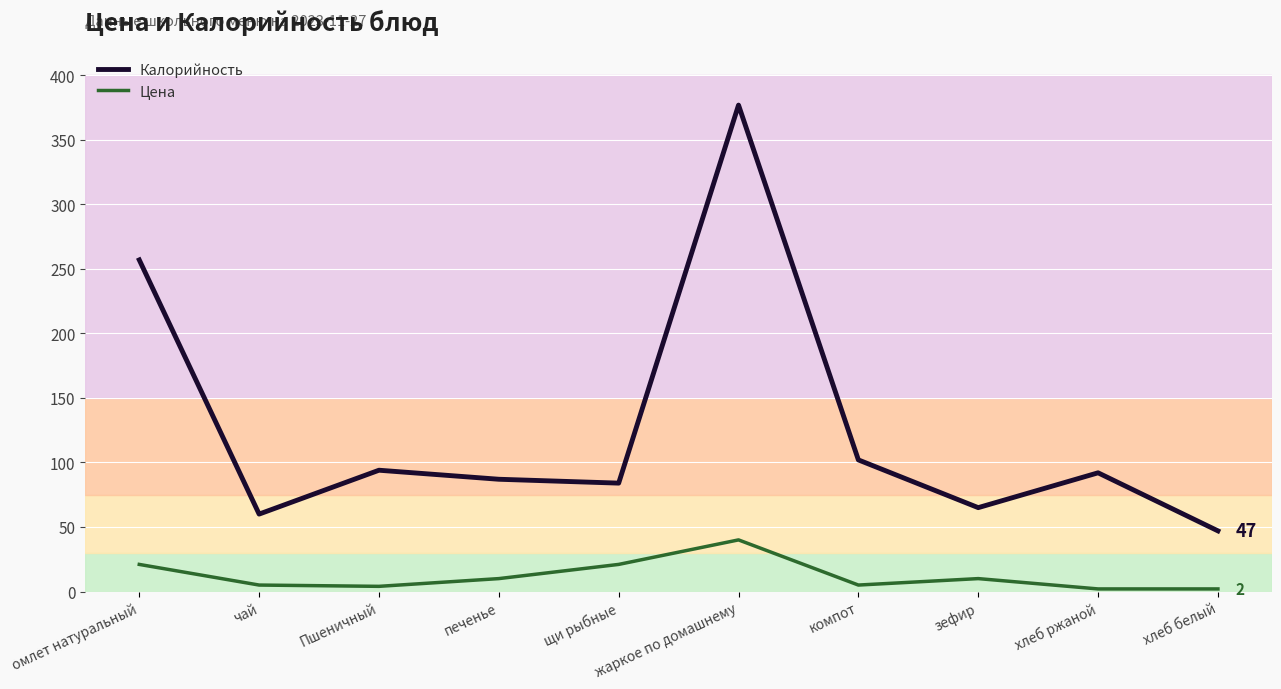

At which category is the sum across all series the highest?

жаркое по домашнему